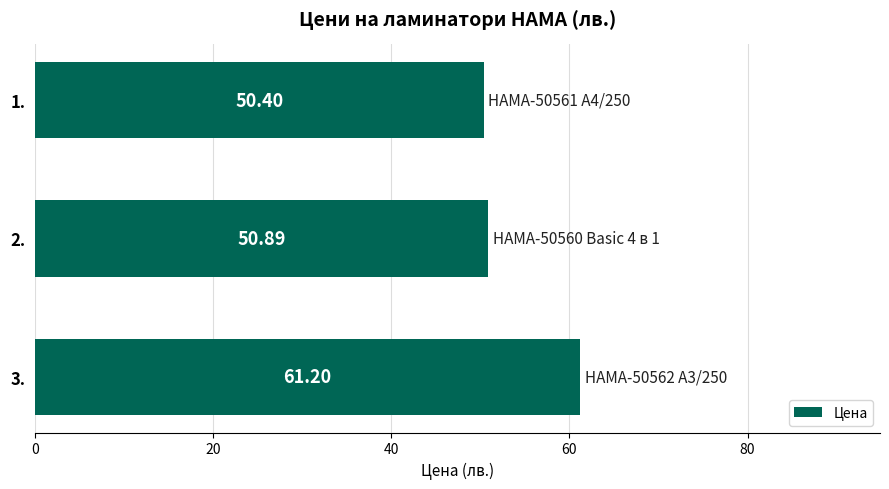

Which has a higher value, 2. or 1.?

2.